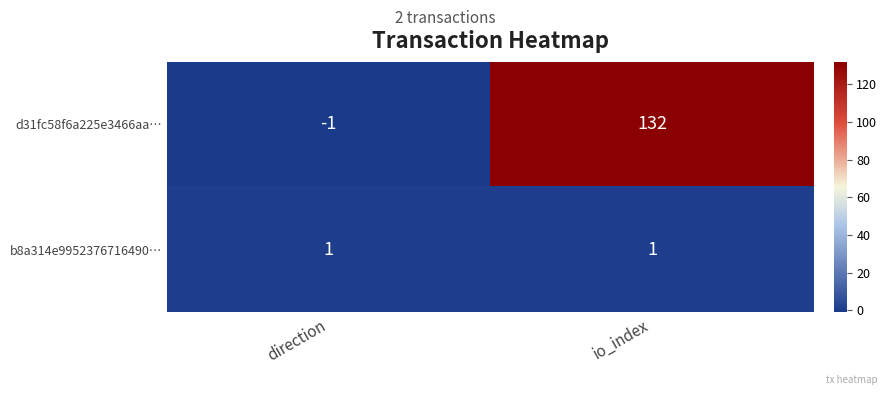

What is the maximum value shown in the chart?

132